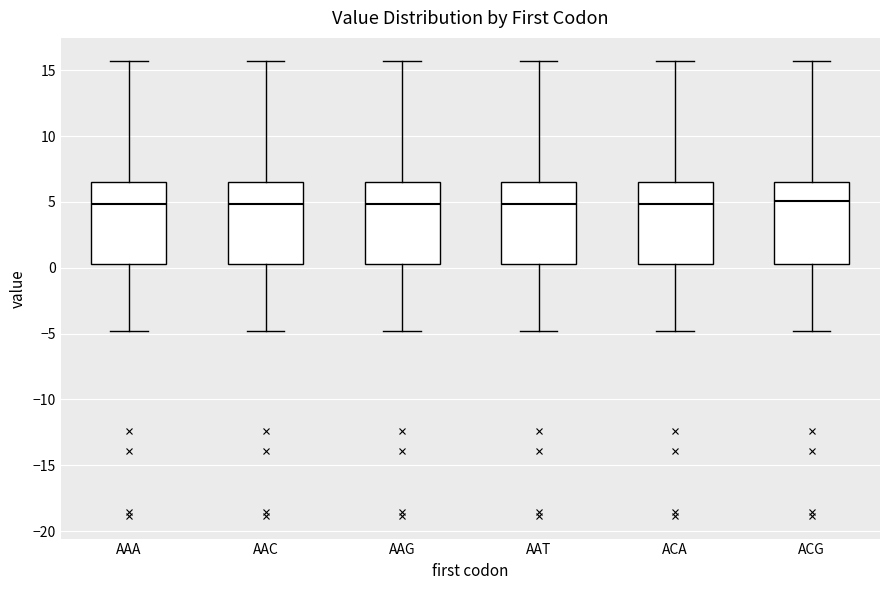

Reading left to right, transcribe this box plot: for each box, give where its median line is, the range the box spans, and where its two whiskers end, as read against the y-axis. The values are not printed on the chart, so give them approximately, as read against the axis.

AAA: median 5.0, box 0.5 to 6.5, whiskers -5.0 to 15.5
AAC: median 5.0, box 0.5 to 6.5, whiskers -5.0 to 15.5
AAG: median 5.0, box 0.5 to 6.5, whiskers -5.0 to 15.5
AAT: median 5.0, box 0.5 to 6.5, whiskers -5.0 to 15.5
ACA: median 5.0, box 0.5 to 6.5, whiskers -5.0 to 15.5
ACG: median 5.0, box 0.5 to 6.5, whiskers -5.0 to 15.5